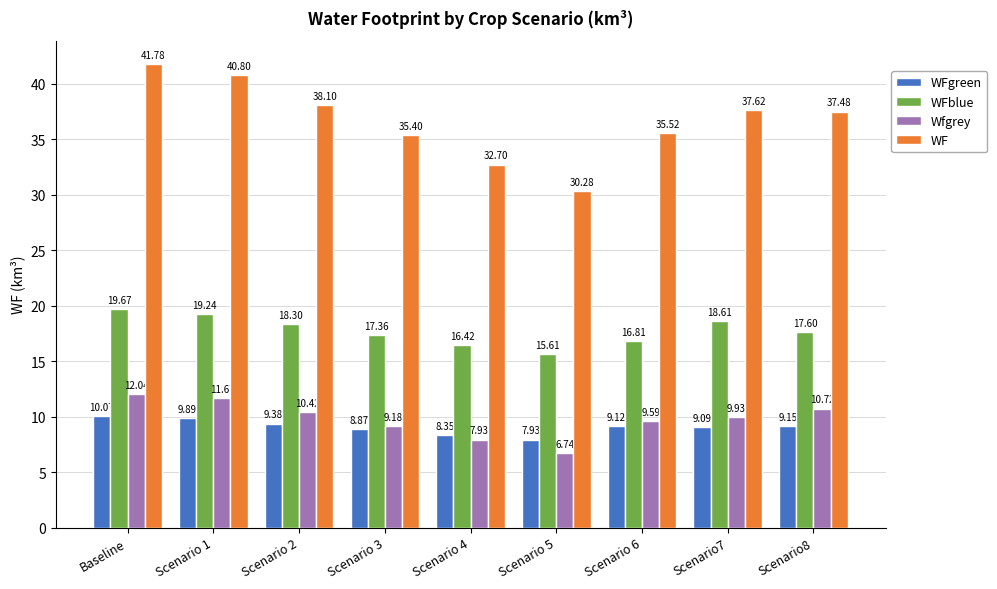

At which label is Wfgrey closest to 9?

Scenario 3